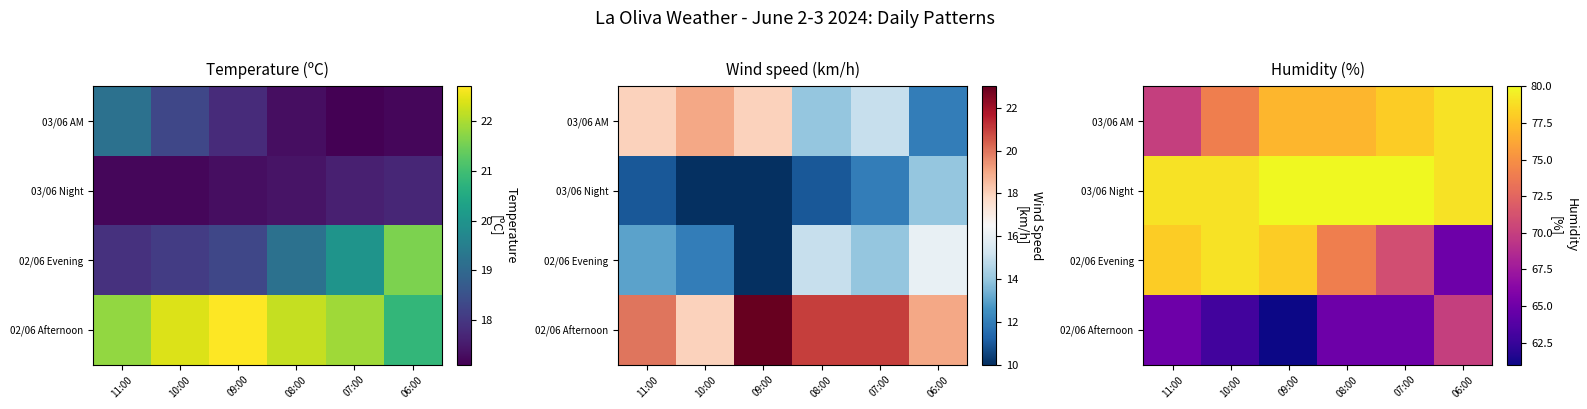

At which label does 02/06 Afternoon first exceed 65?

06:00